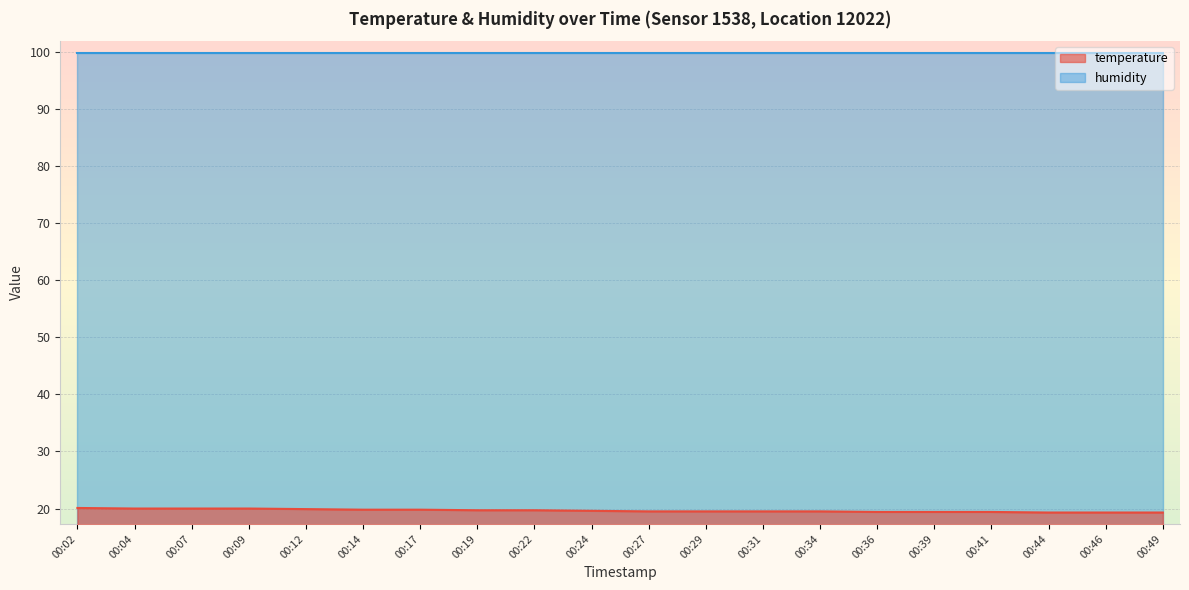

What is the sum of all values?

392.7